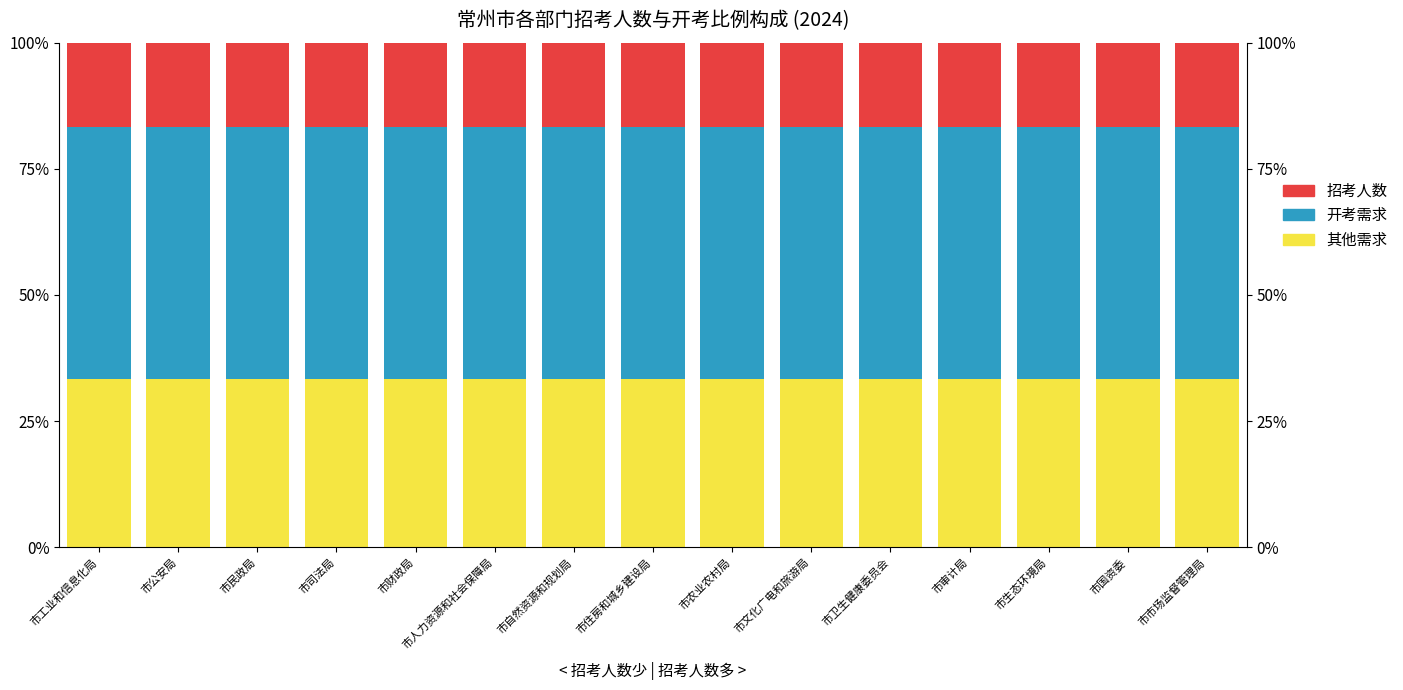

Which series has the widest spread of values?

其他需求